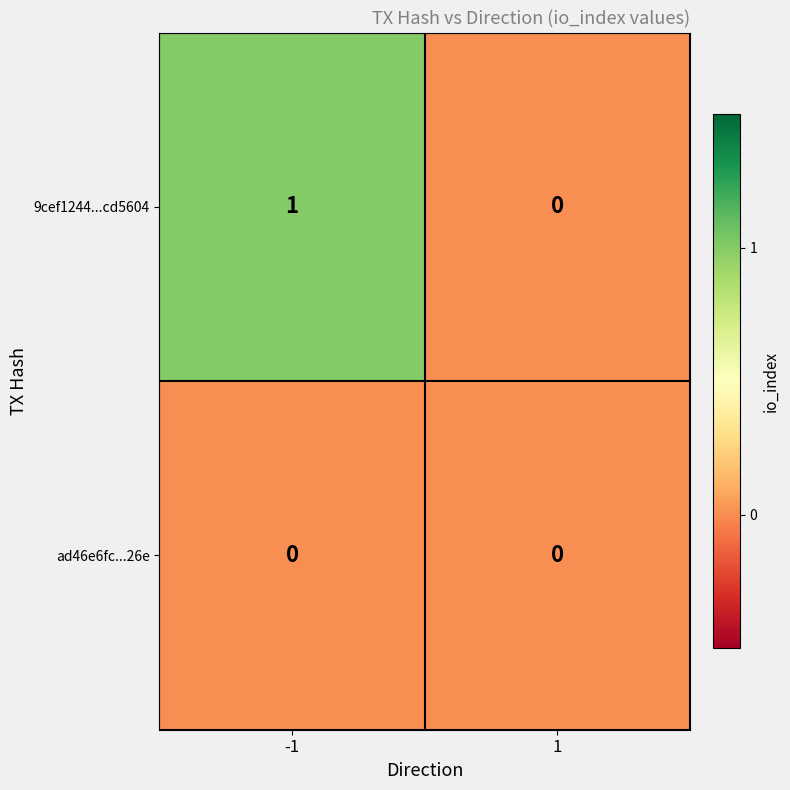

True or false: 9cef1244...cd5604 has a value of 1 at 1.

False